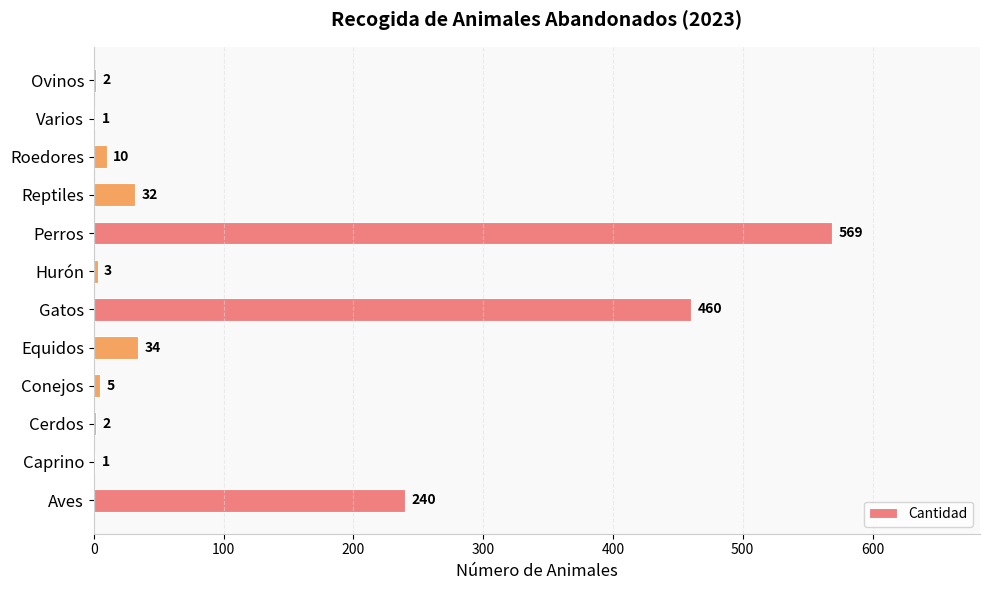

What is the change in value from Equidos to Roedores?

-24